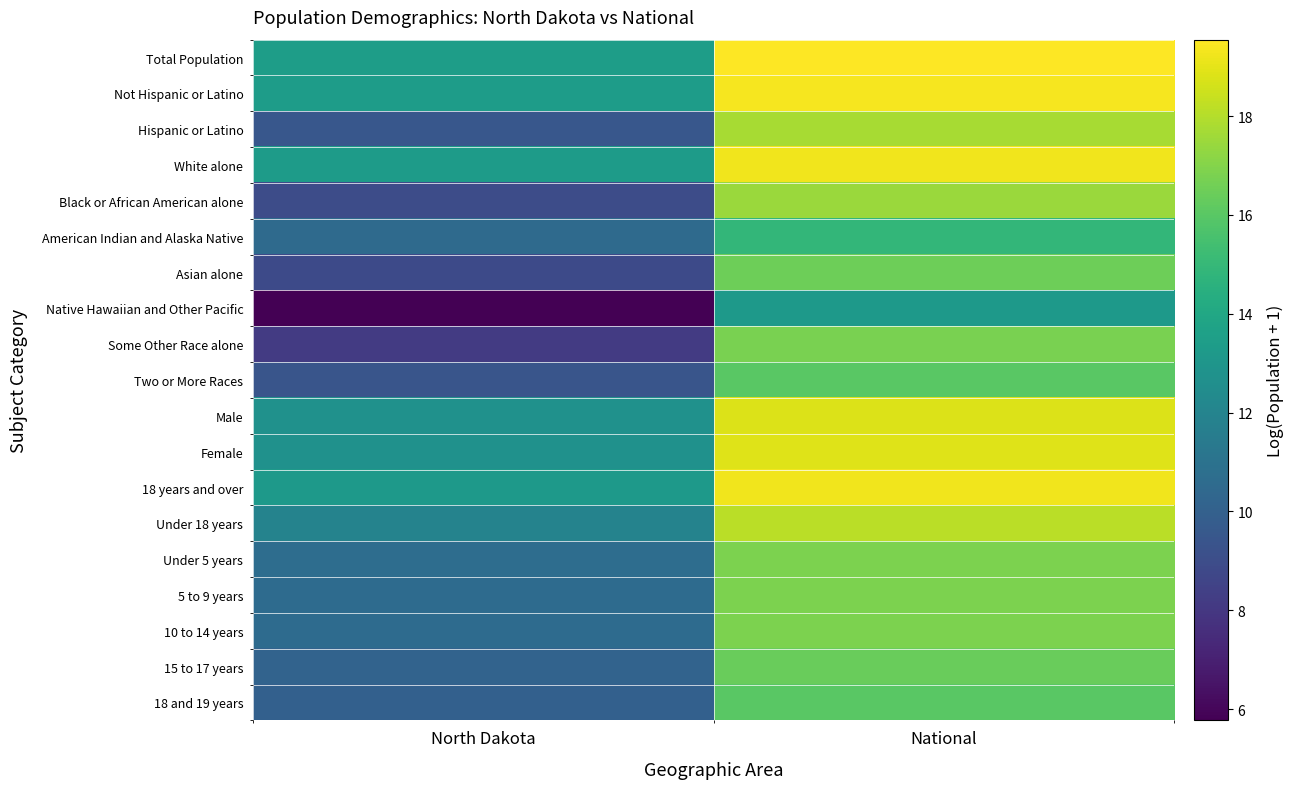

At North Dakota, list the series in order from smallest to largest.

Native Hawaiian and Other Pacific, Some Other Race alone, Asian alone, Black or African American alone, Two or More Races, Hispanic or Latino, 18 and 19 years, 15 to 17 years, American Indian and Alaska Native, 10 to 14 years, 5 to 9 years, Under 5 years, Under 18 years, Female, Male, 18 years and over, White alone, Not Hispanic or Latino, Total Population